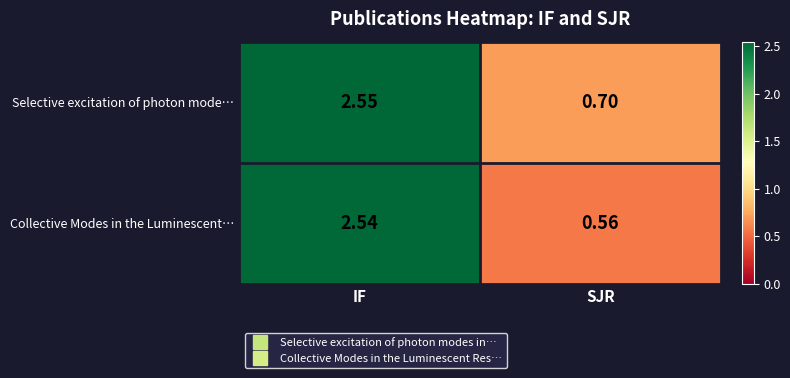

Where does the Selective excitation of photon mode… series first go above 2?

IF